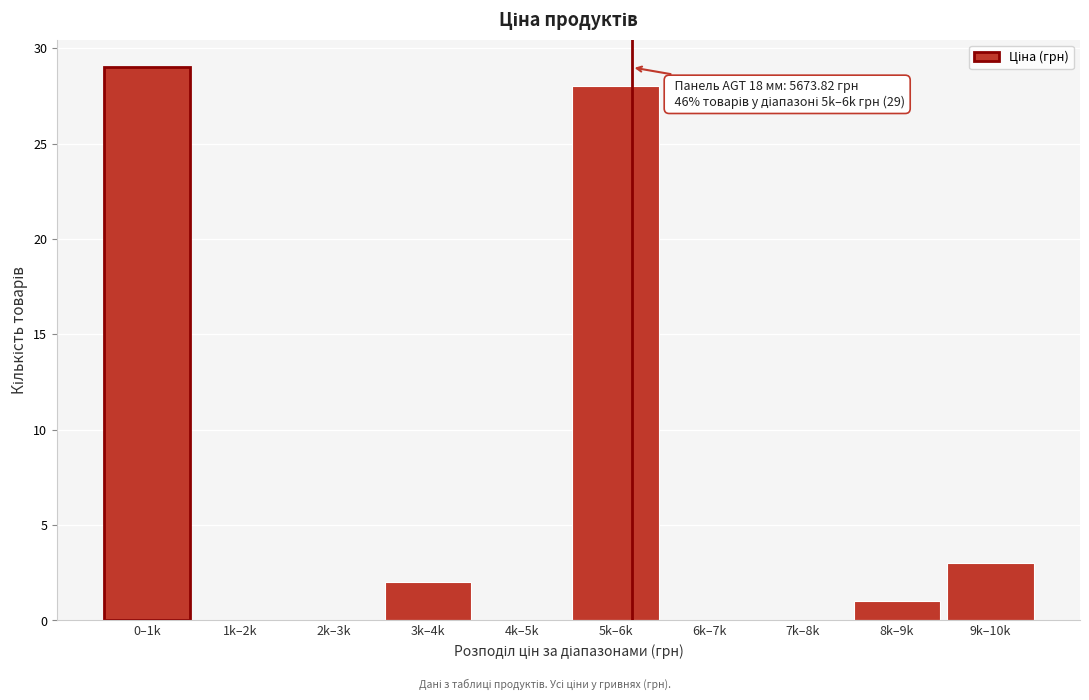

Reading left to right, transcribe all the data shown in this chart.

0–1k=29	1k–2k=0	2k–3k=0	3k–4k=2	4k–5k=0	5k–6k=28	6k–7k=0	7k–8k=0	8k–9k=1	9k–10k=3